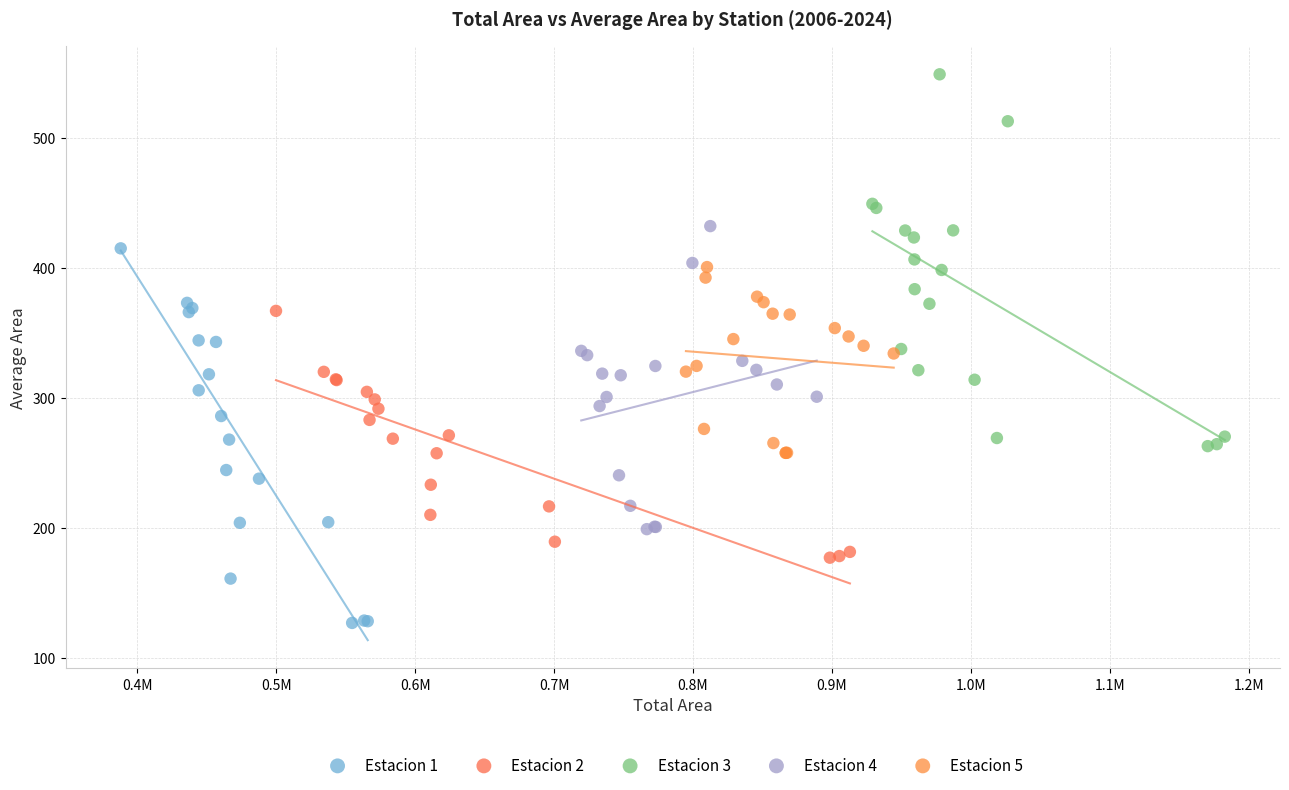

Which series has the largest Y range (max minus min)?

Estacion 1